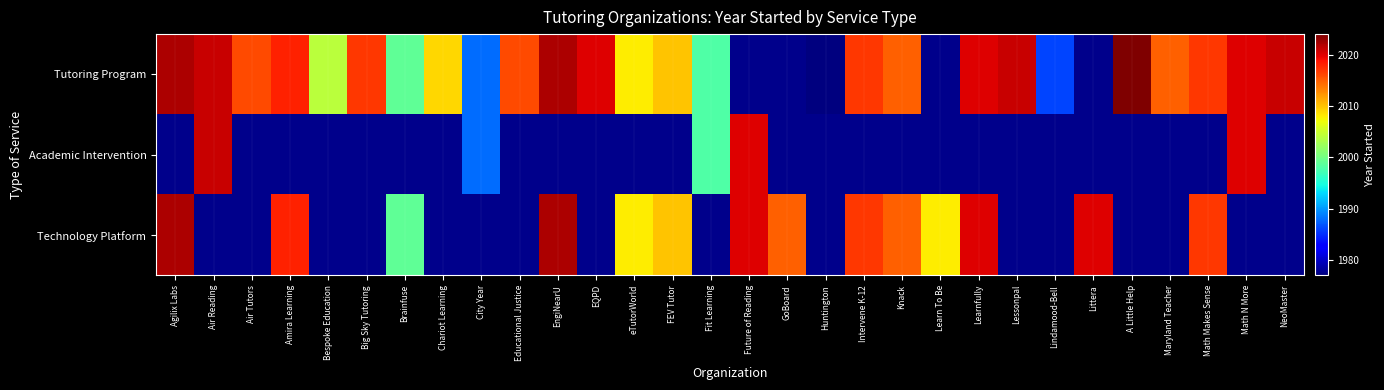

The value of Tutoring Program at Intervene K-12 is 555.9. True or false?

False